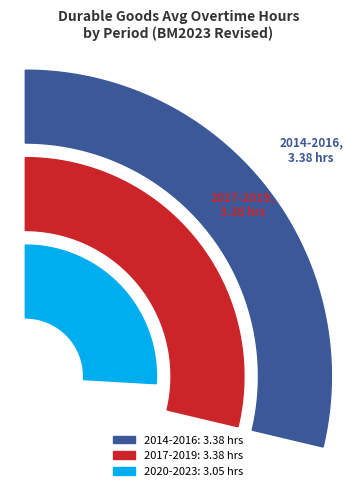

True or false: 2020 accounts for 22% of the total.

False